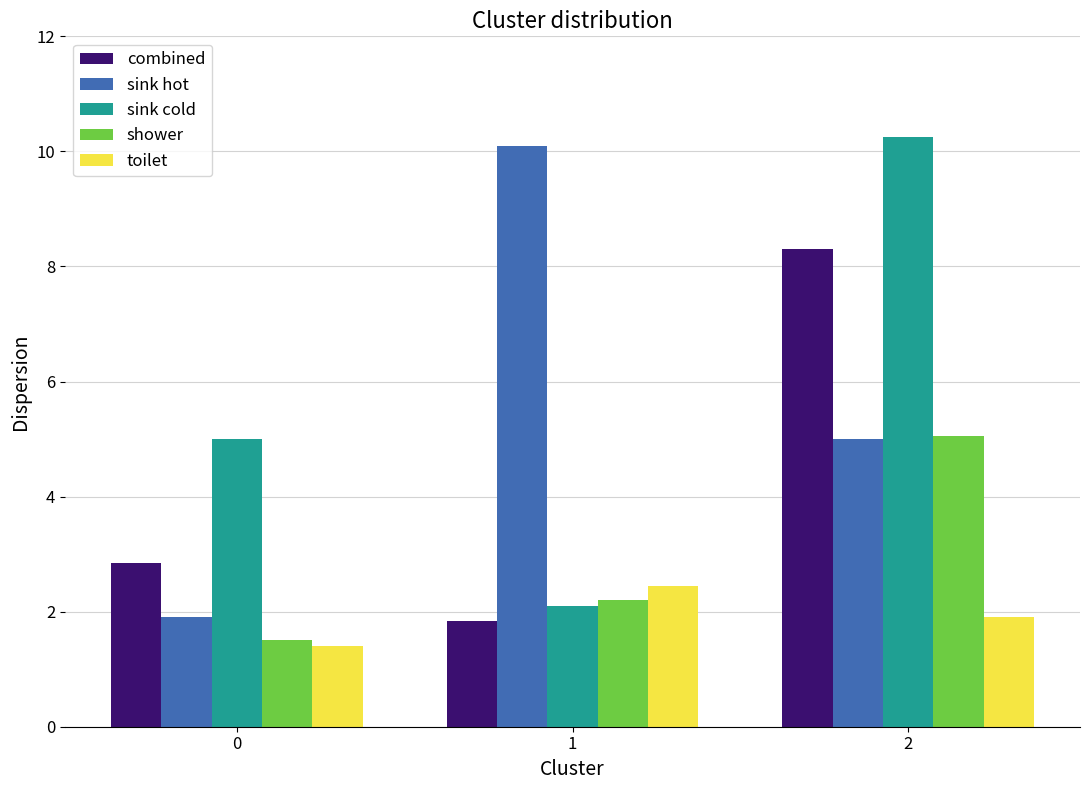

What is the lowest value of the combined series?

1.8